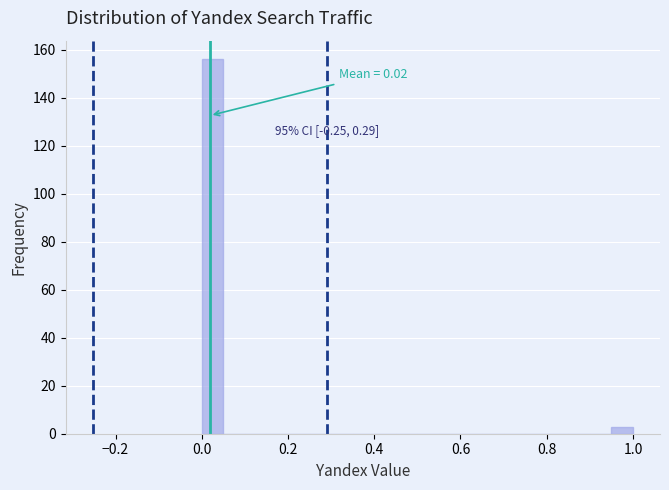

Around what value on the x-axis is the tallest bar? Give the approximate position of its centre, as read against the axis.

0.02